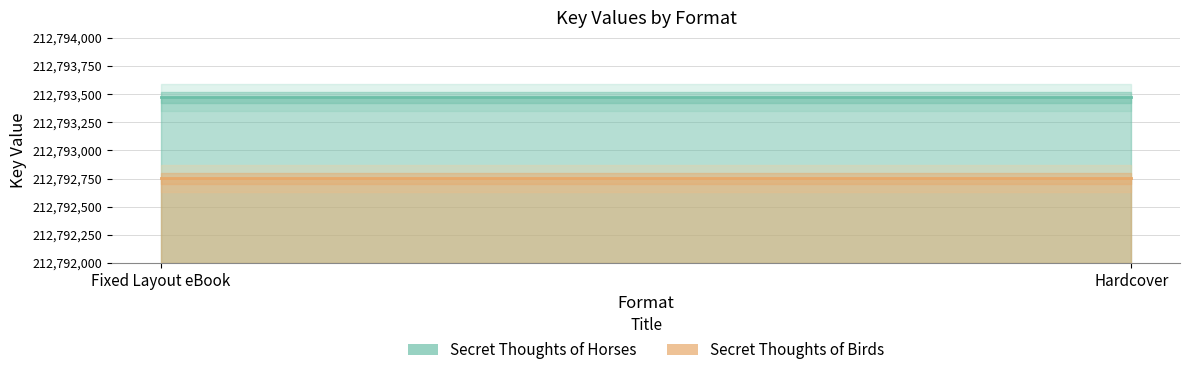

Which label corresponds to the largest value in the chart?

Fixed Layout eBook